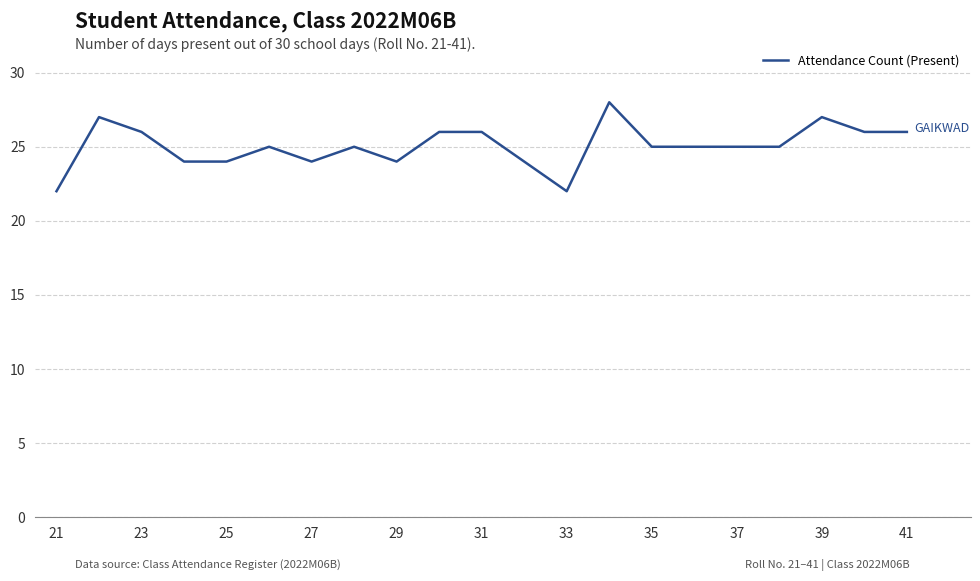

What is the greatest value displayed?

28